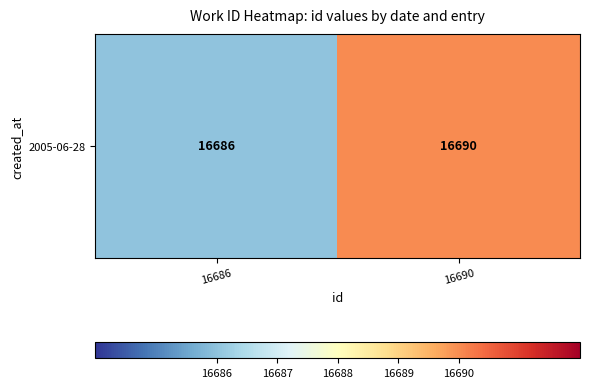

Is it true that the value at 16686 is 10787?

False